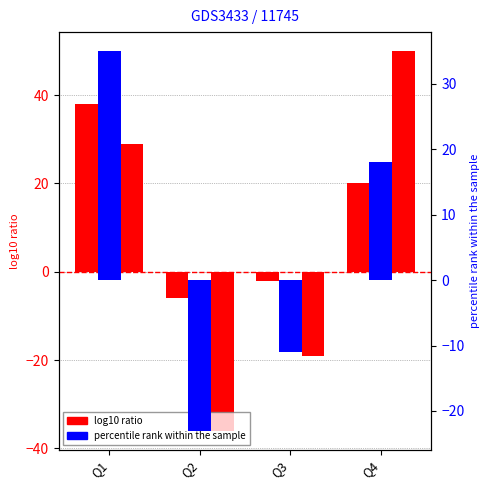

What is the value of the 2010 bar at the 1st from the left?

38